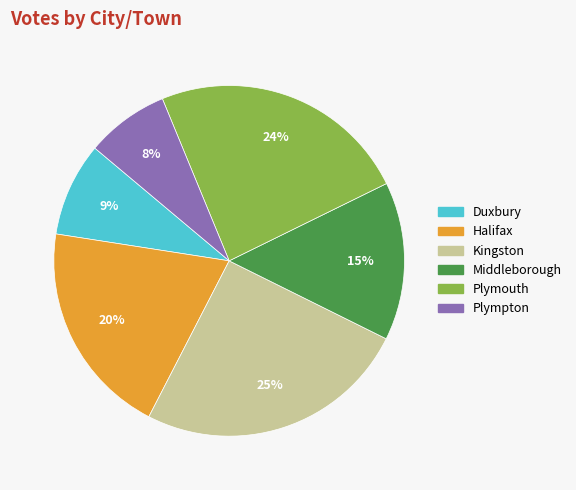

What is the largest slice in the pie chart?

Kingston